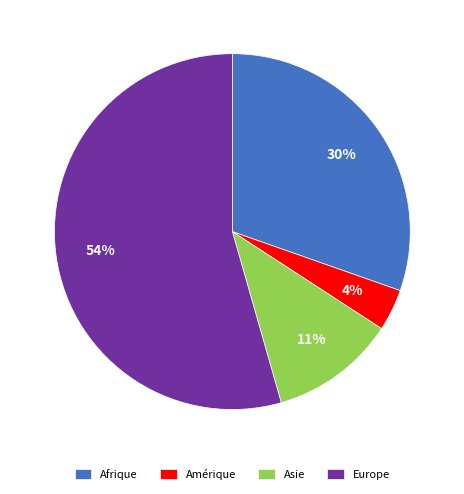

Is it true that Asie is 11% of the pie?

True